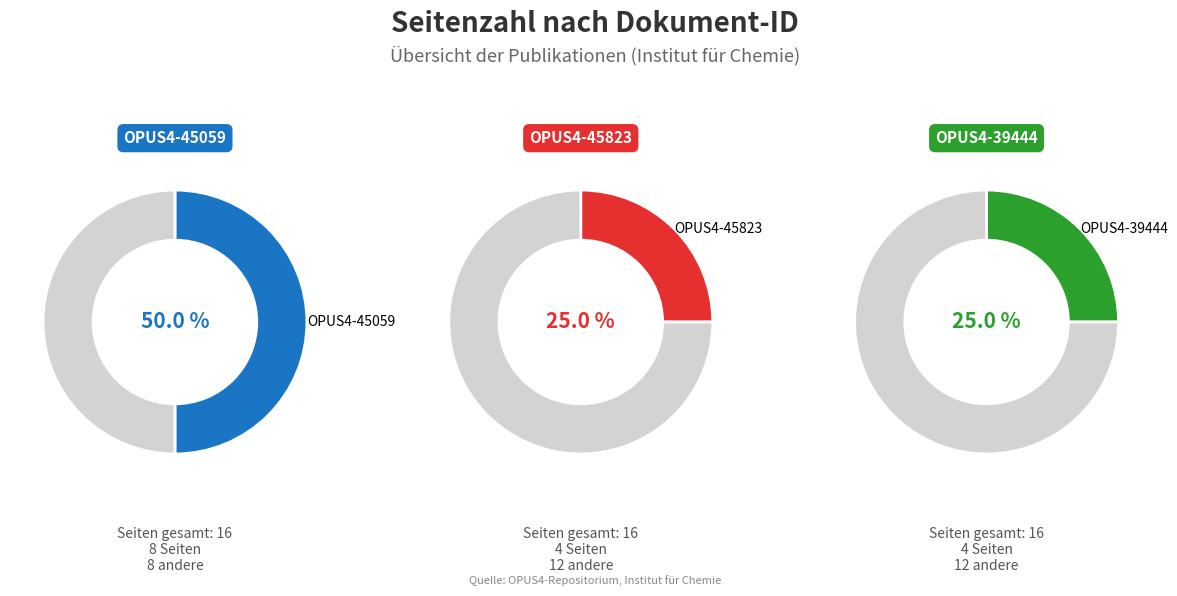

To the nearest percent, what is the average slice percentage?

33%